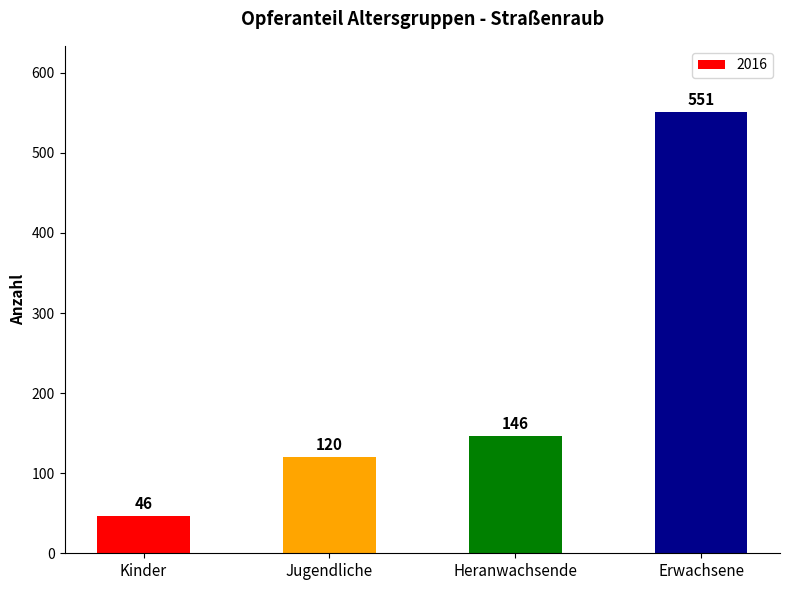

Between Kinder and Erwachsene, which is larger?

Erwachsene